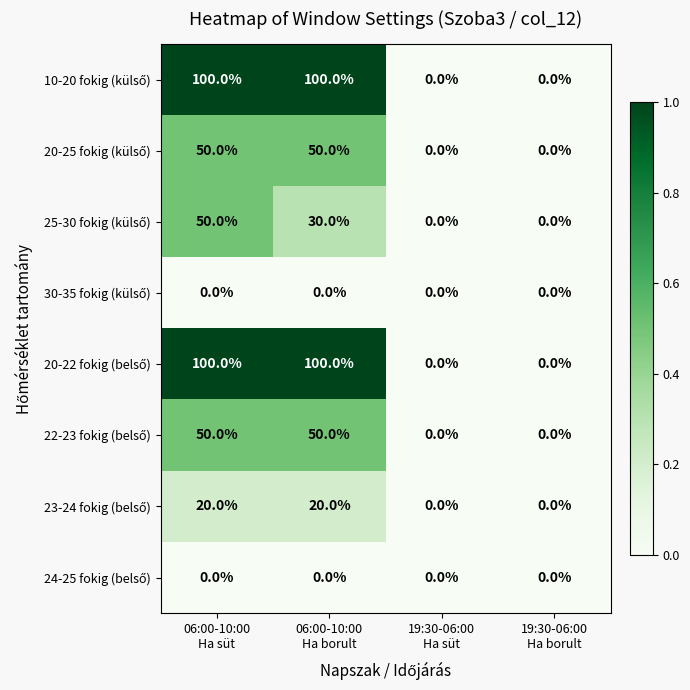

What is the greatest value displayed?

100